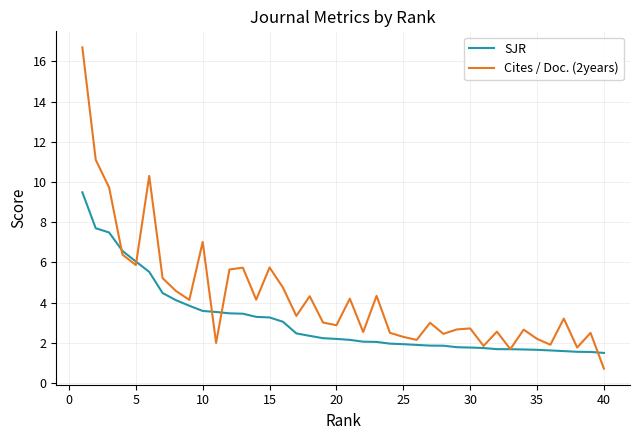

List the series in order of their peak value, lowest first.

SJR, Cites / Doc. (2years)